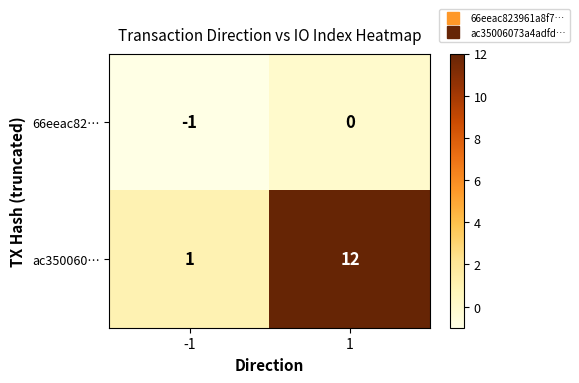

The value of 66eeac82… at 1 is 1. True or false?

False